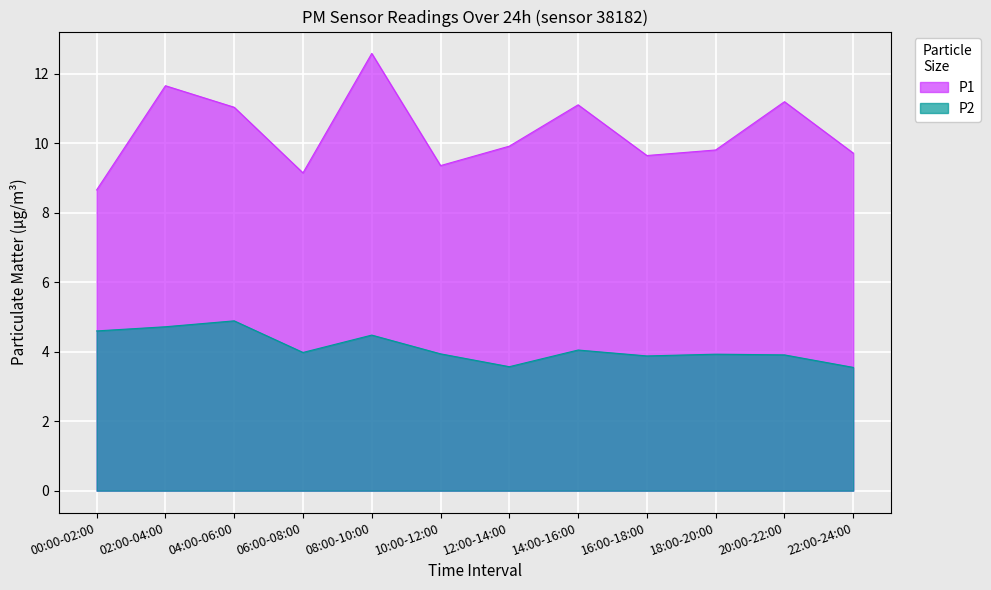

Is the value of P2 at 10:00-12:00 greater than the value of P1 at 10:00-12:00?

No